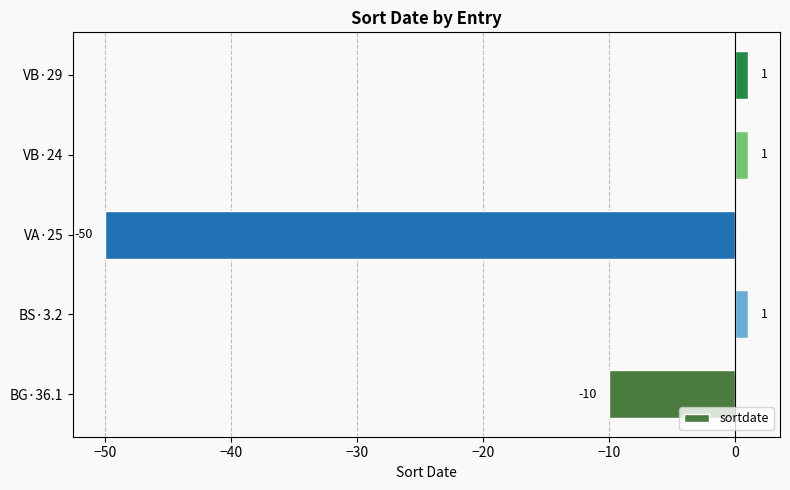

Is it true that the value at BG·36.1 is -14?

False